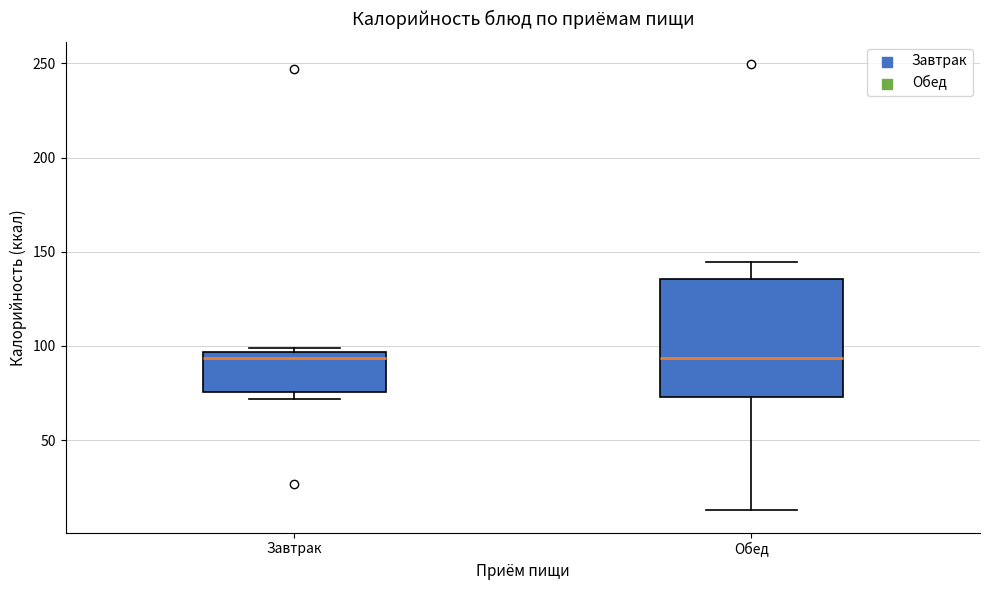

Where is the lower edge of the box for Обед on the y-axis? The values are not printed on the chart, so give them approximately, as read against the axis.

75